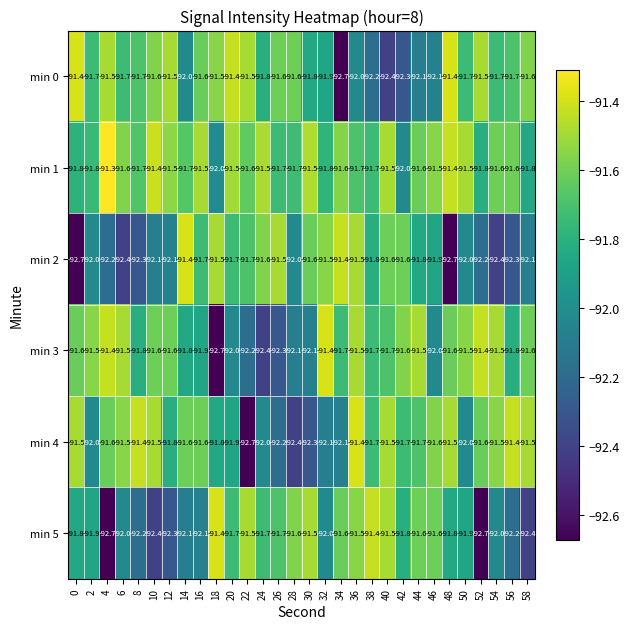

Which label corresponds to the largest value in the chart?

4